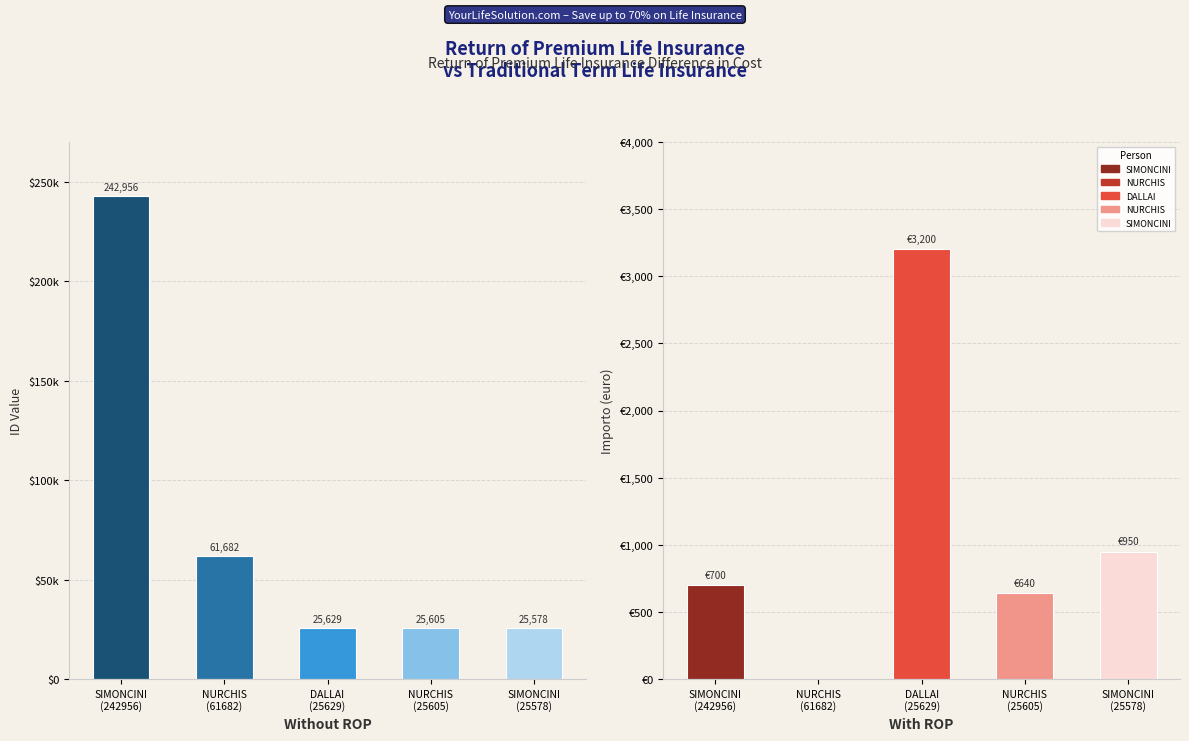

List the series in order of their overall mean, highest first.

ID, Importo (euro)